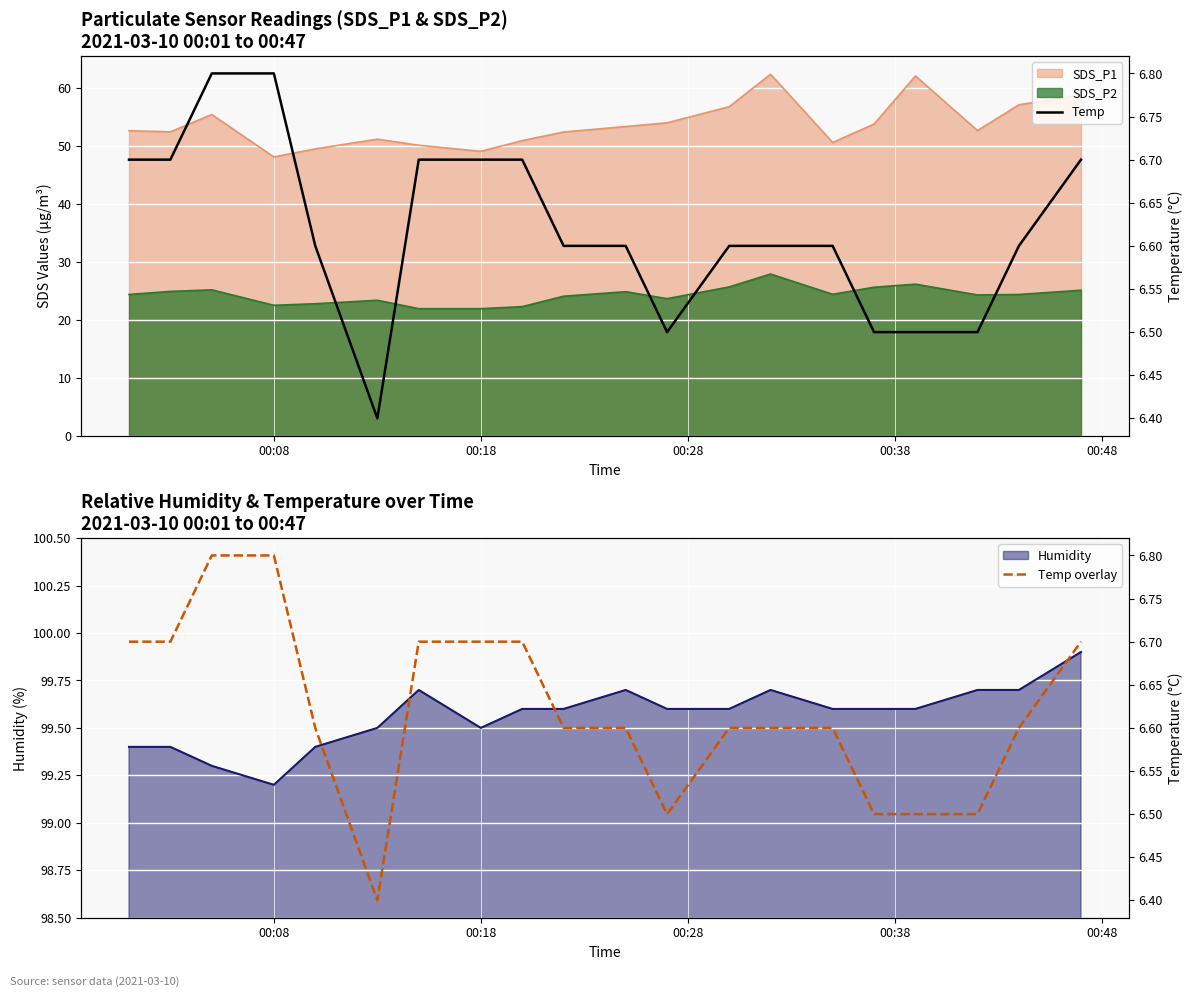

What is the average value of the Temp overlay series?

6.6